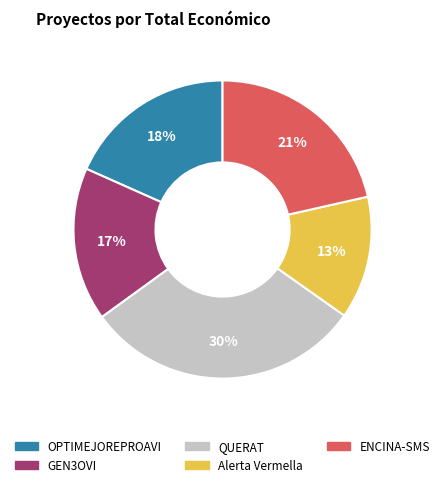

Between ENCINA-SMS and Alerta Vermella, which is larger?

ENCINA-SMS